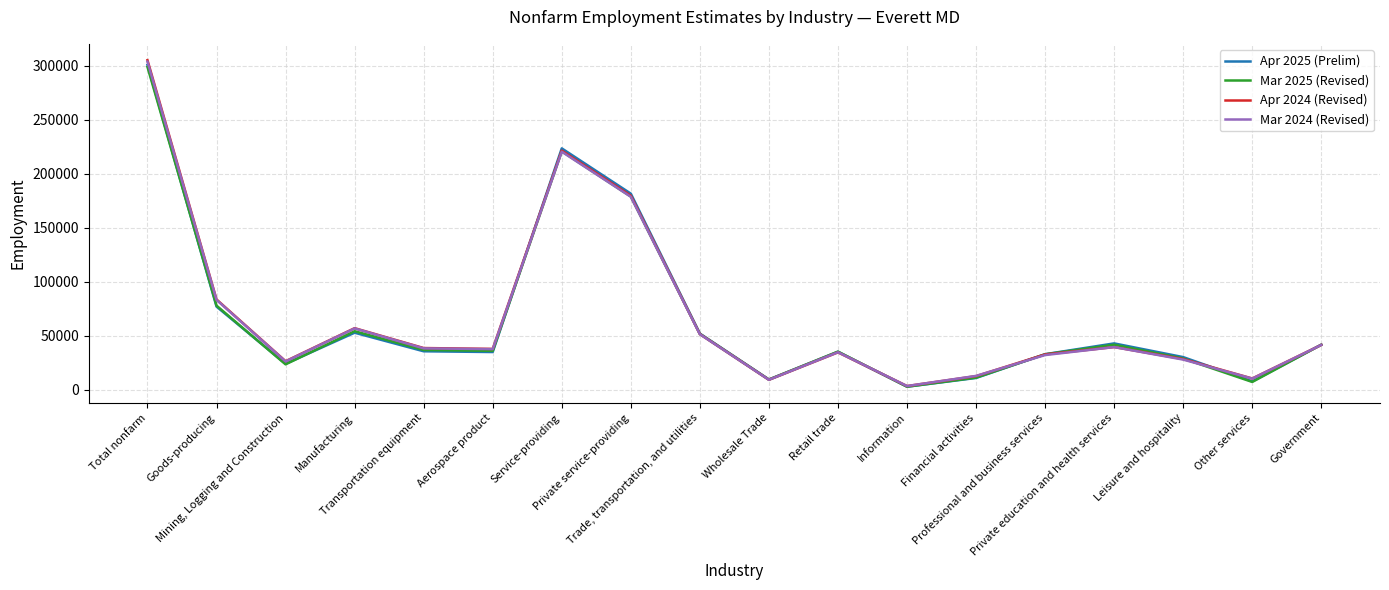

What is the greatest value displayed?

305400